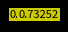

How many slices are in this pie chart?

6